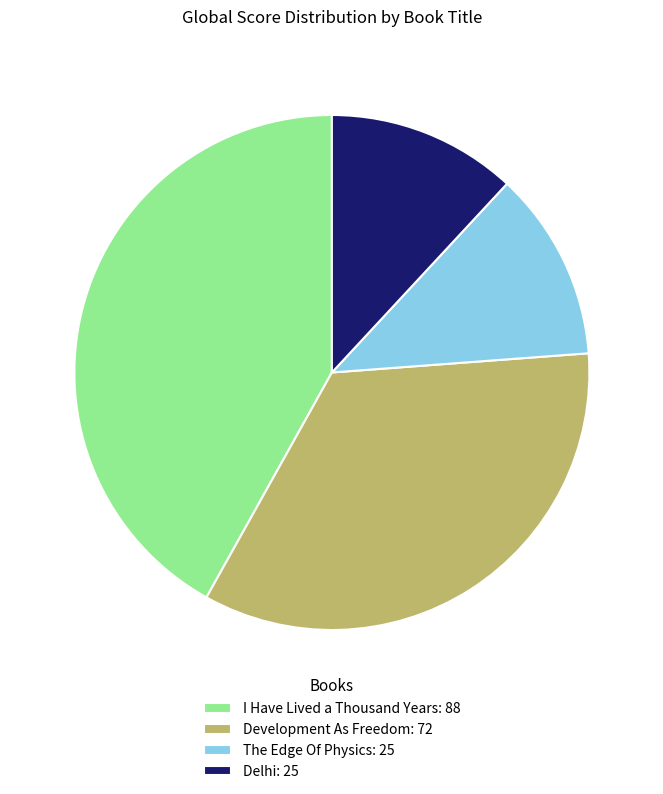

True or false: I Have Lived a Thousand Years accounts for 52% of the total.

False